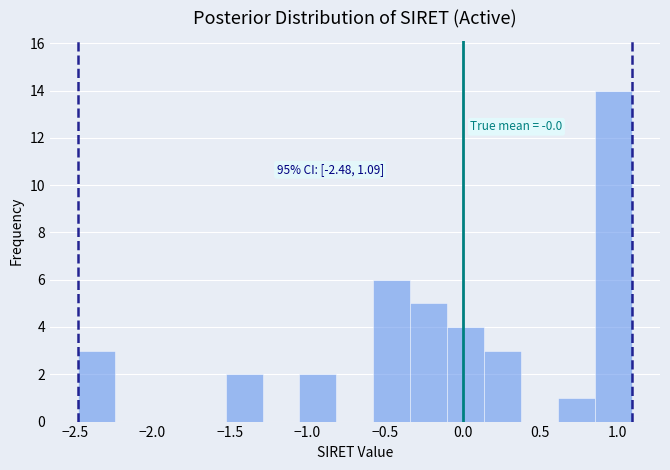

Which range on the x-axis has the tallest bar?

0.85 to 1.10